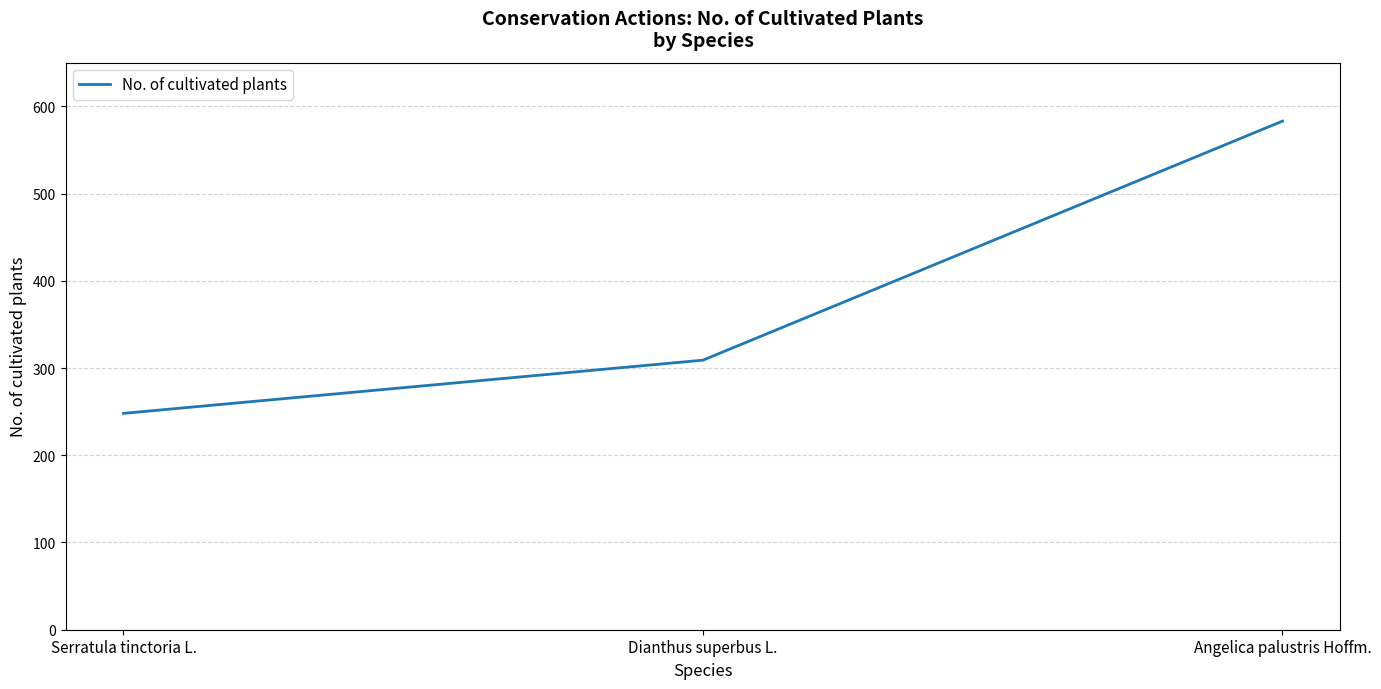

What is the change in value from Serratula tinctoria L. to Dianthus superbus L.?

+61